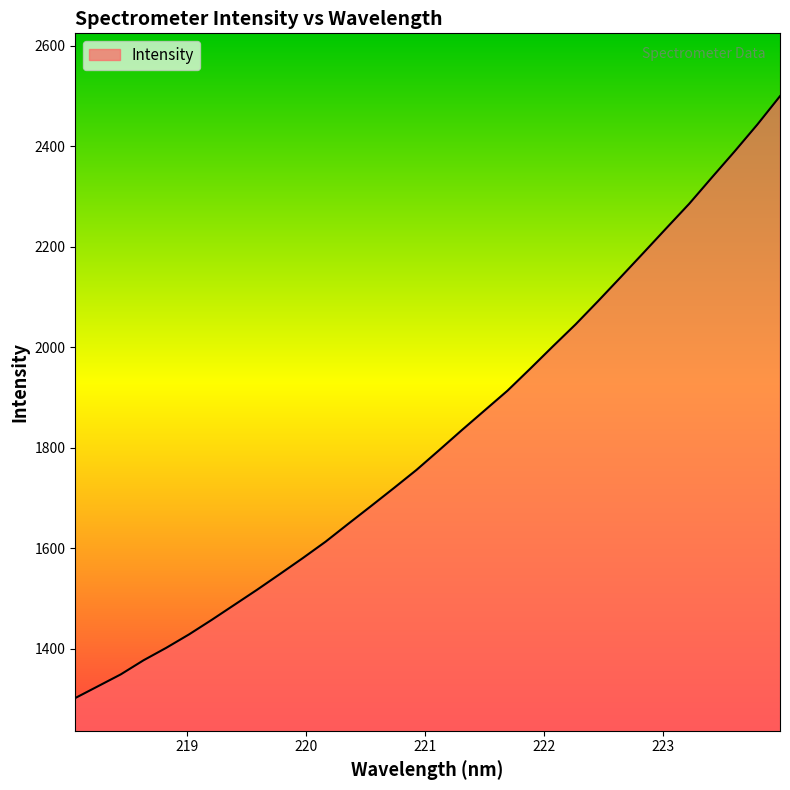

What is the maximum value shown in the chart?

2499.7